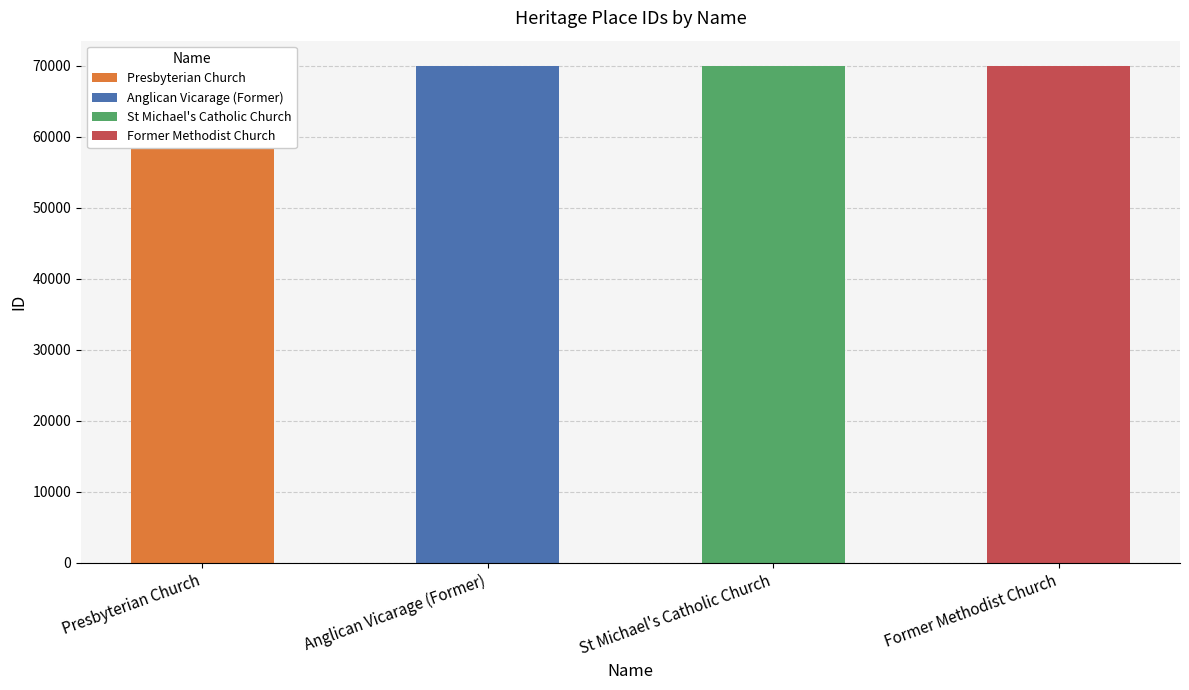

Reading left to right, extract all data points from this chart.

Presbyterian Church=64923	Anglican Vicarage (Former)=70049	St Michael's Catholic Church=70050	Former Methodist Church=70052